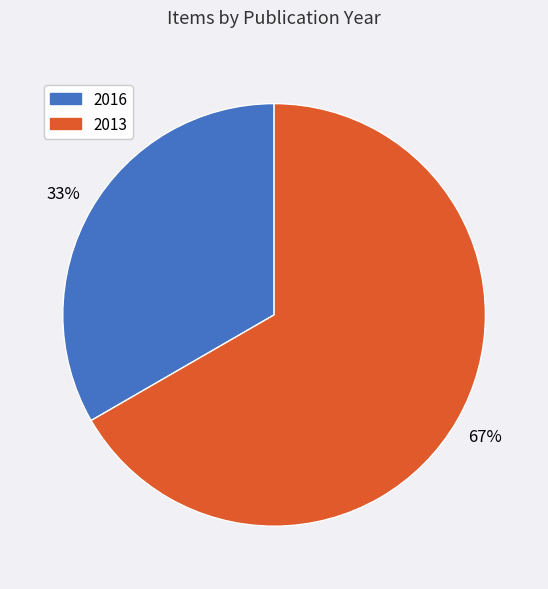

Is there a majority slice in this chart?

Yes